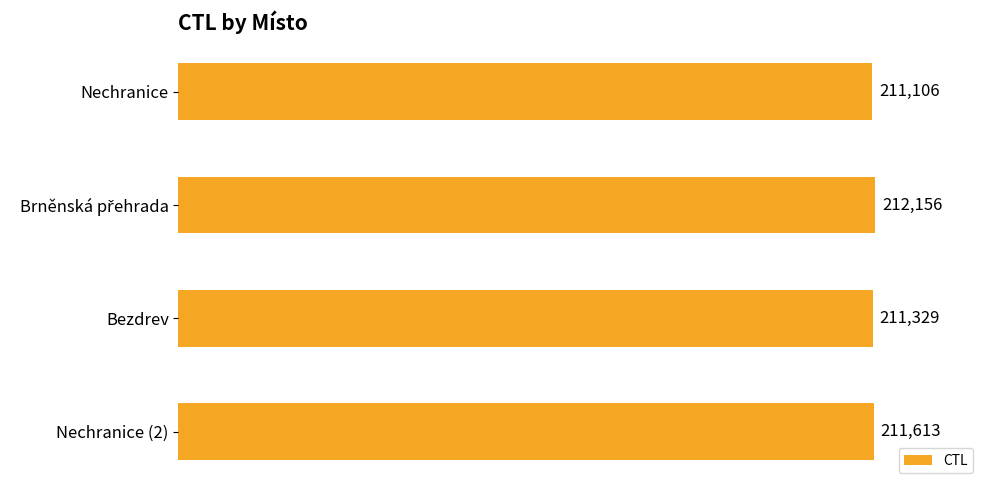

What is the ratio of the value at Nechranice to the value at Nechranice (2)?

1.0